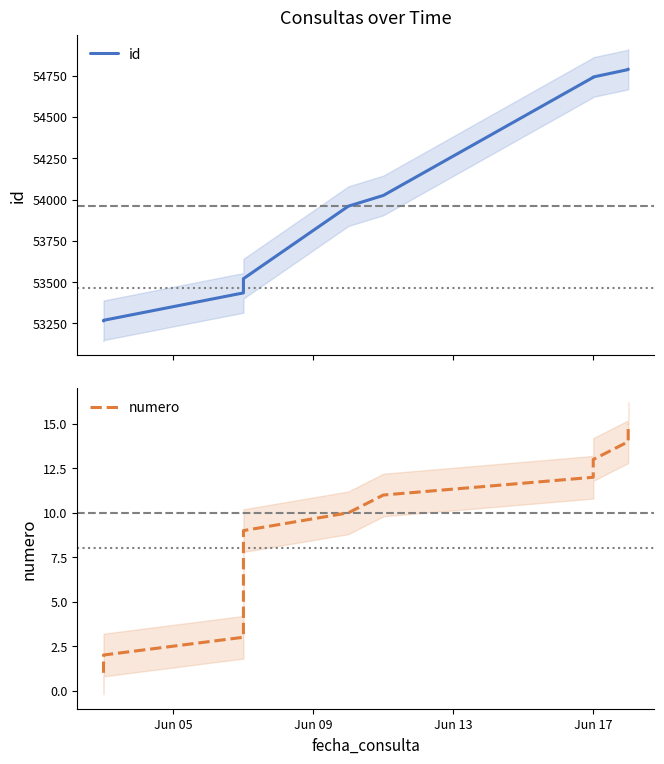

What is the smallest value displayed?

1